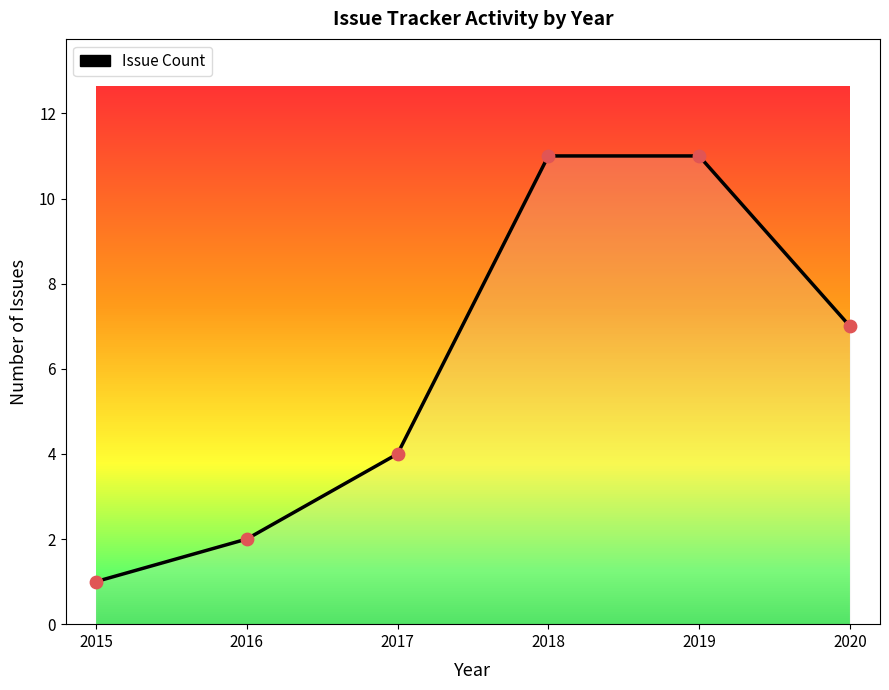

Between 2018 and 2015, which is larger?

2018